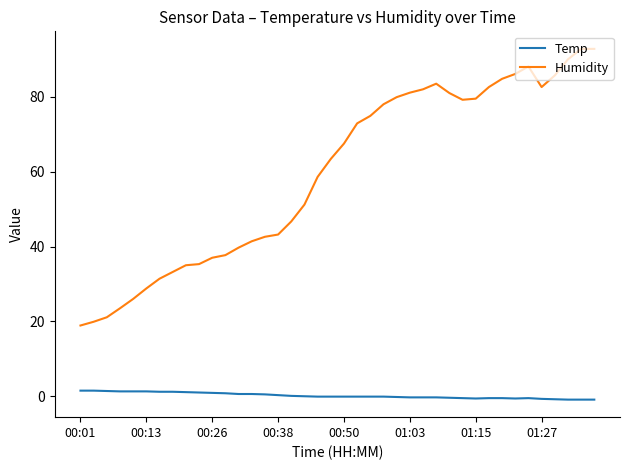

Which series has the largest total across all categories?

Humidity